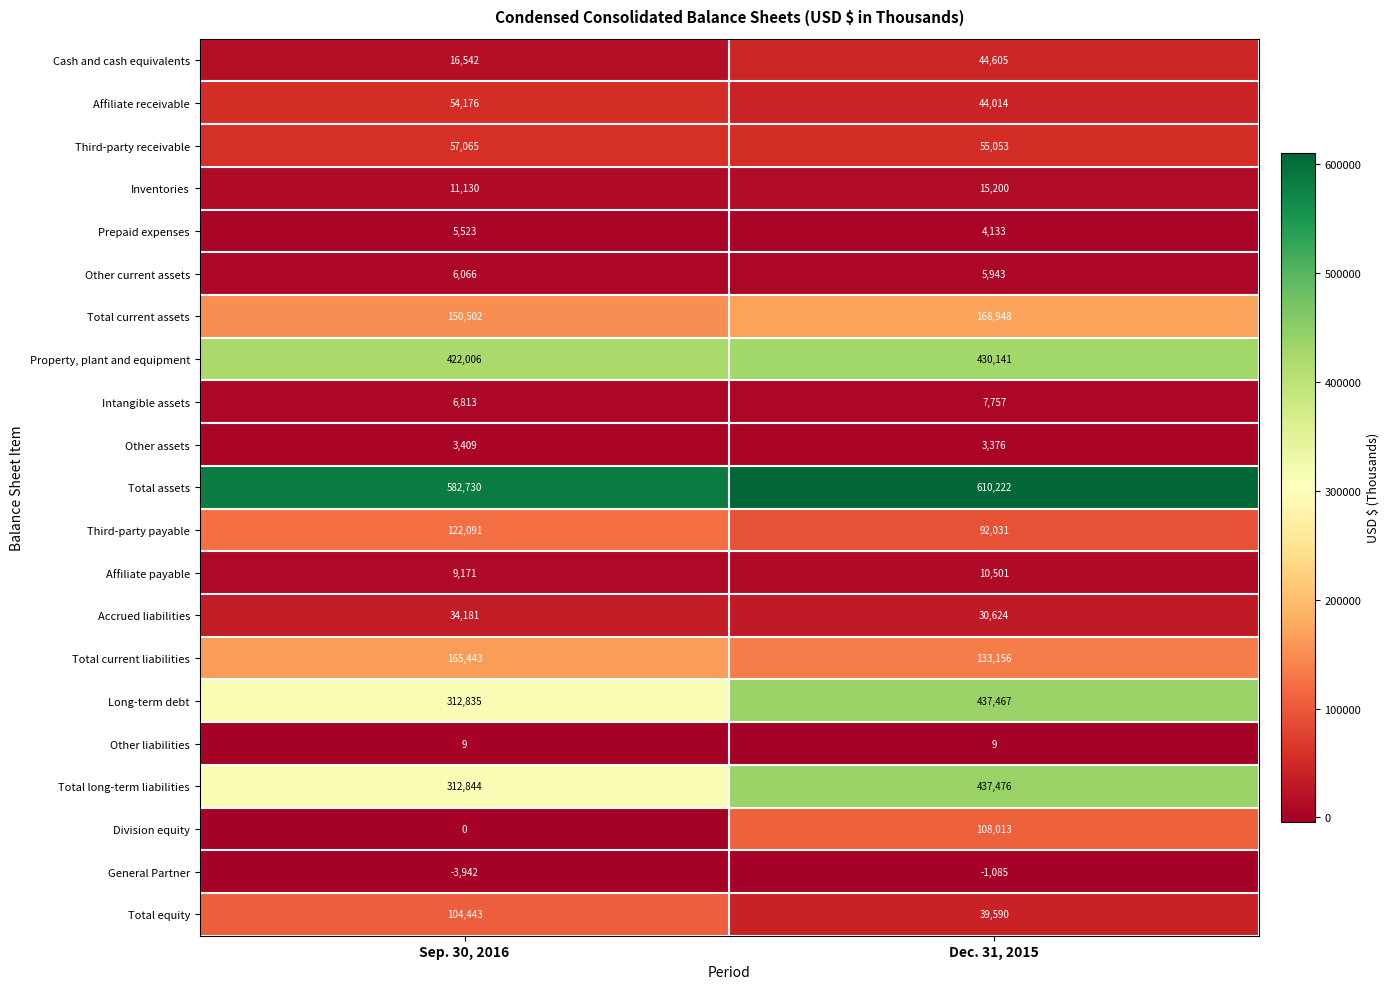

What is the average value of the Other liabilities series?

9